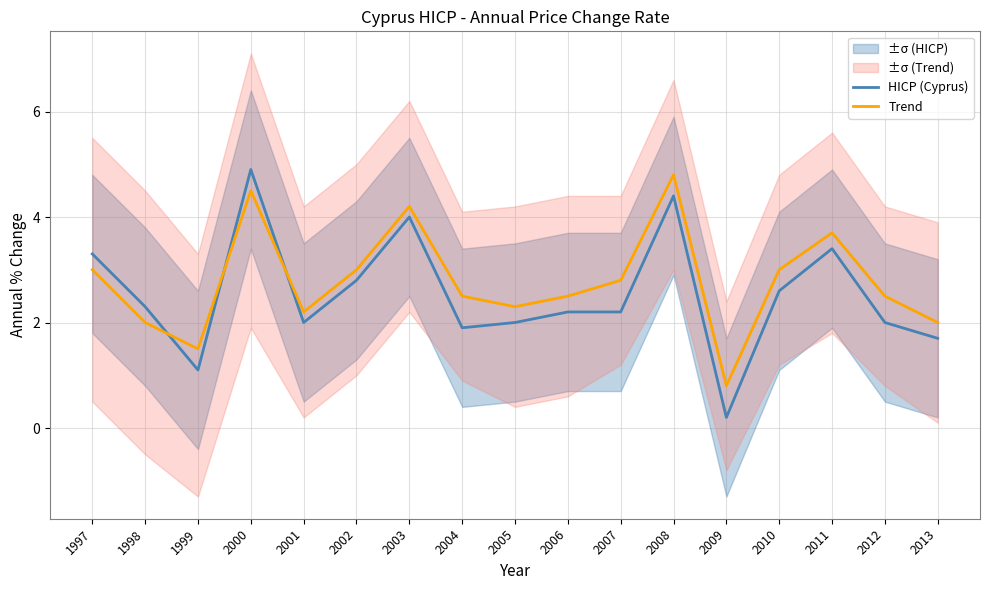

How many interior local valleys does the Trend series have?

4